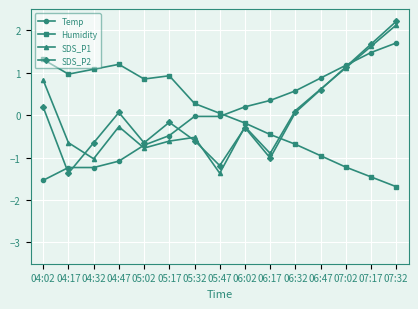

What is the label of the 15th point from the left?

07:32